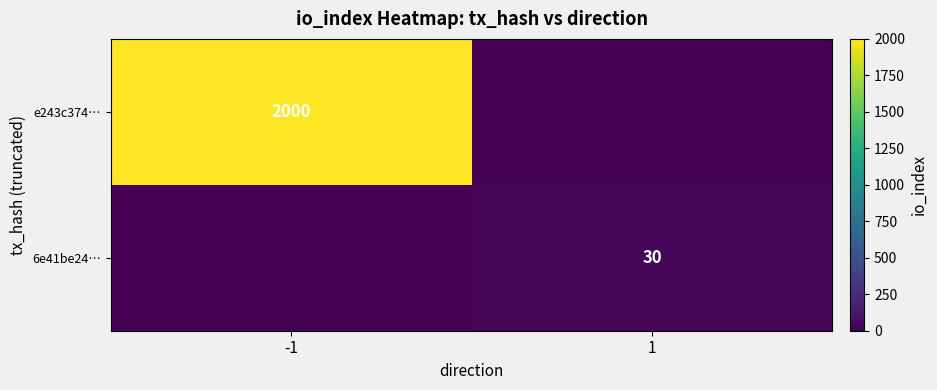

Is it true that e243c374… equals 2000 at -1?

True